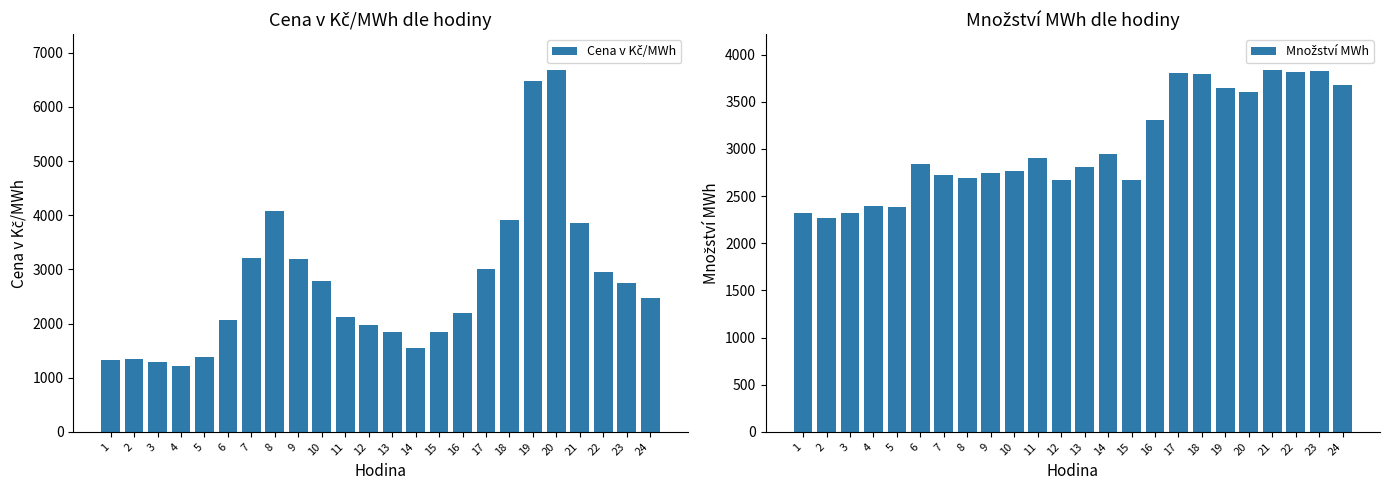

Reading left to right, extract all data points from this chart.

Cena v Kč/MWh: 1331.4	1350.7	1297.7	1218.4	1386.4	2072.0	3212.0	4070.7	3200.4	2792.1	2128.0	1979.5	1836.3	1552.2	1849.0	2192.4	3005.7	3916.4	6476.5	6674.9	3859.3	2952.8	2748.0	2477.3
Množství MWh: 2318.7	2271.0	2318.6	2398.7	2386.2	2845.5	2719.9	2690.8	2741.4	2763.9	2905.5	2668.7	2811.6	2943.6	2674.8	3311.1	3803.2	3798.9	3643.6	3601.1	3833.6	3817.9	3823.8	3673.6